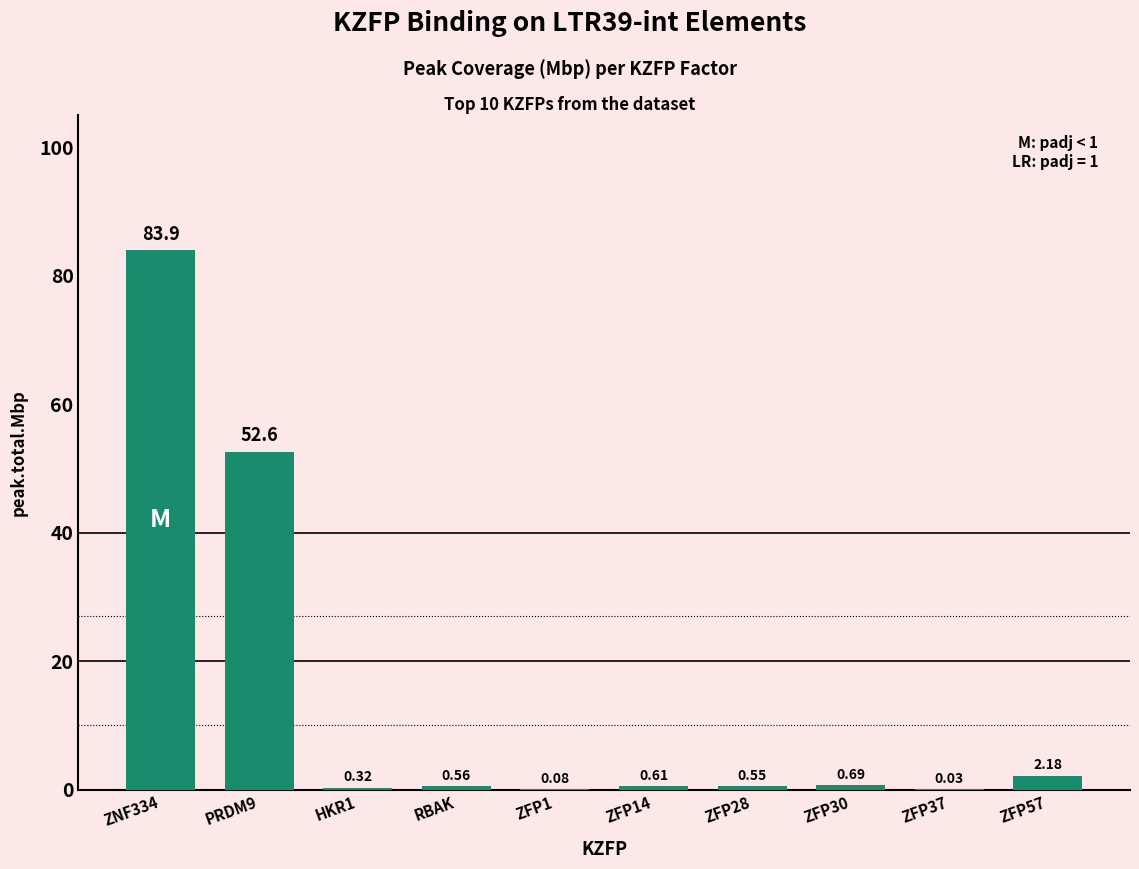

Is it true that the value at ZNF334 is 32.7?

False